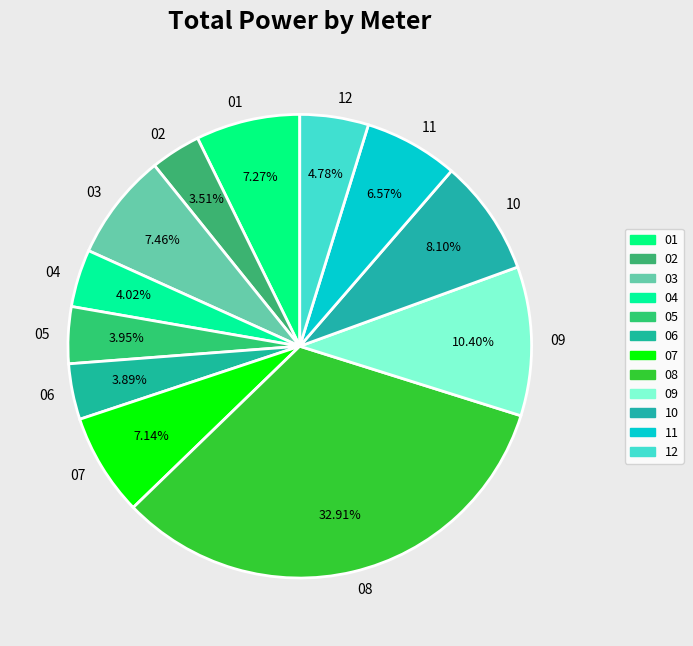

Between 10 and 11, which is larger?

10